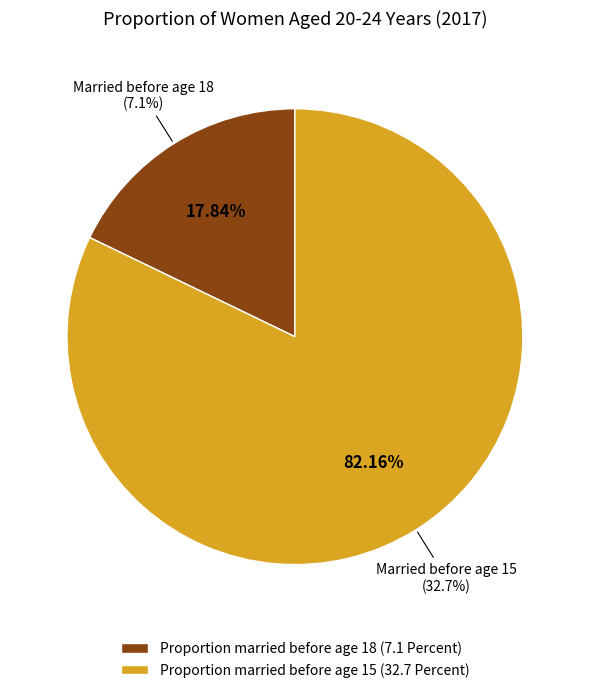

What is the smallest slice in the pie chart?

Proportion of women aged 20-24 years who were married before age 18